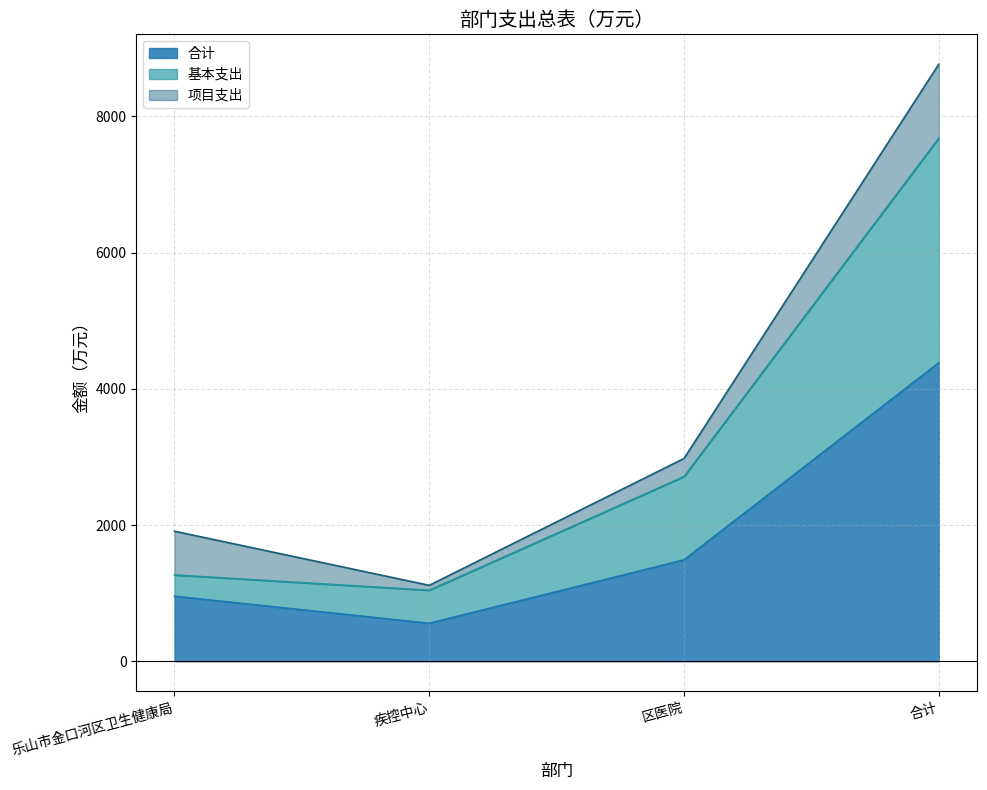

What is the difference between the maximum and minimum values in the 基本支出 series?

6638.7